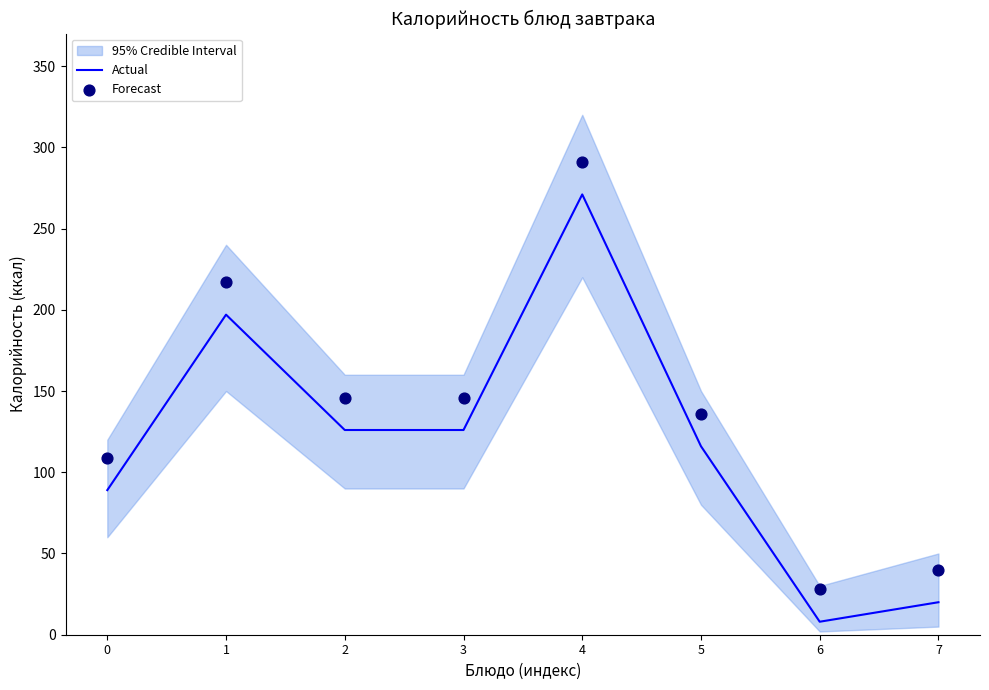

At which category is the sum across all series the highest?

4